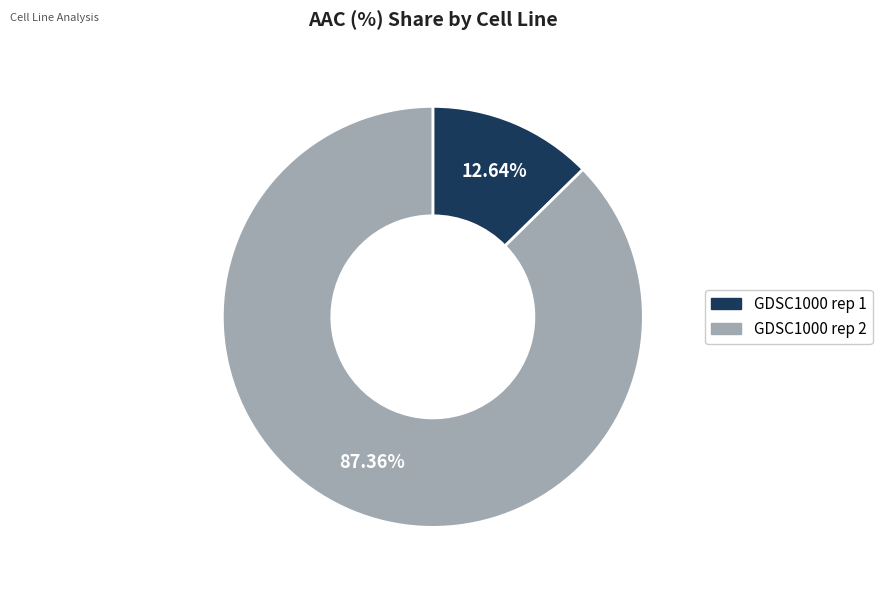

Count the number of slices in the pie.

2